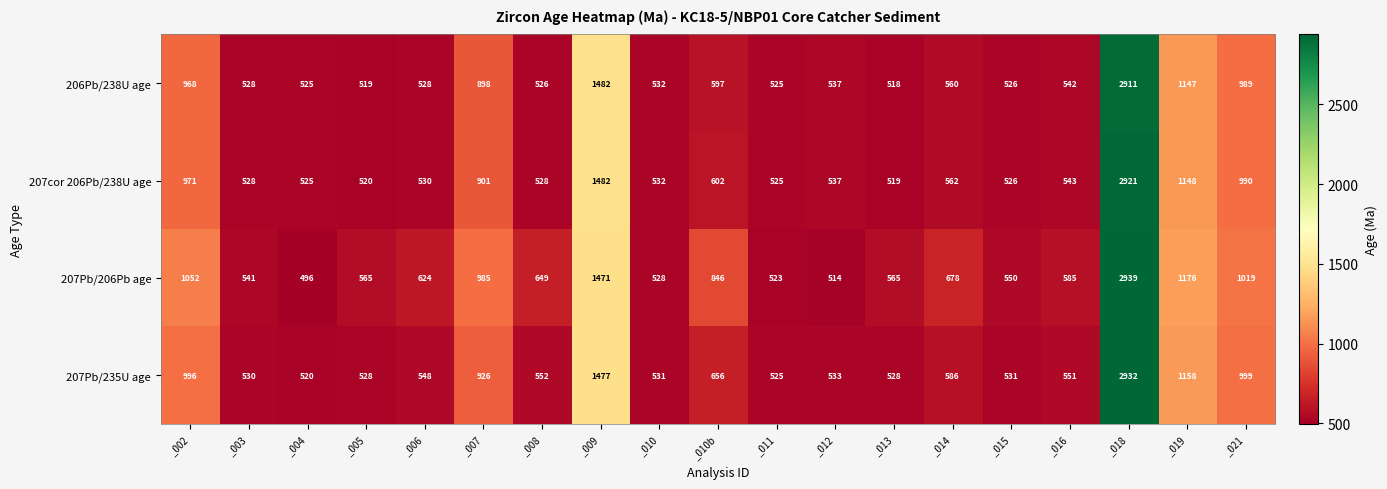

Is it true that 207Pb/206Pb age equals 985 at _007?

True